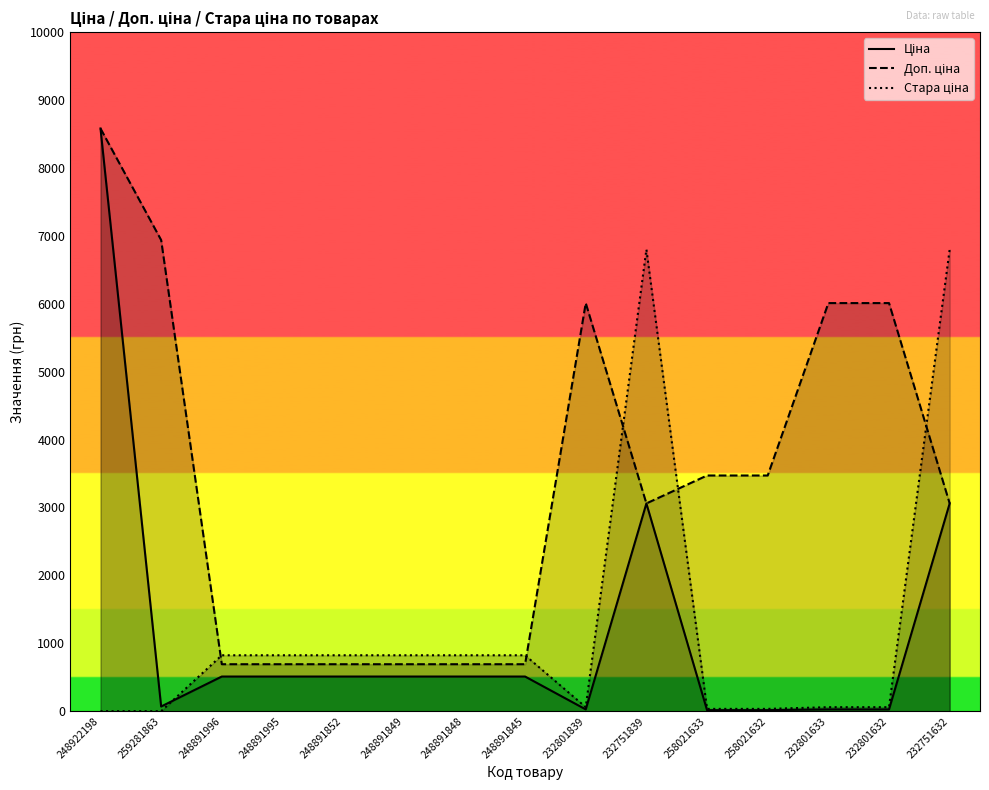

Between 248891852 and 232801632, which series saw the biggest shift?

Доп. ціна